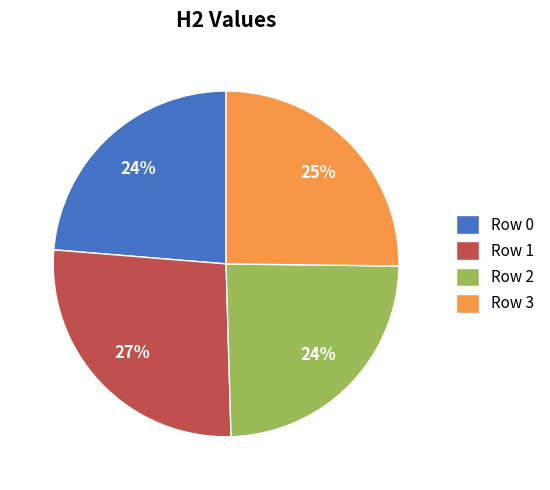

Which slice is the largest?

Row 1